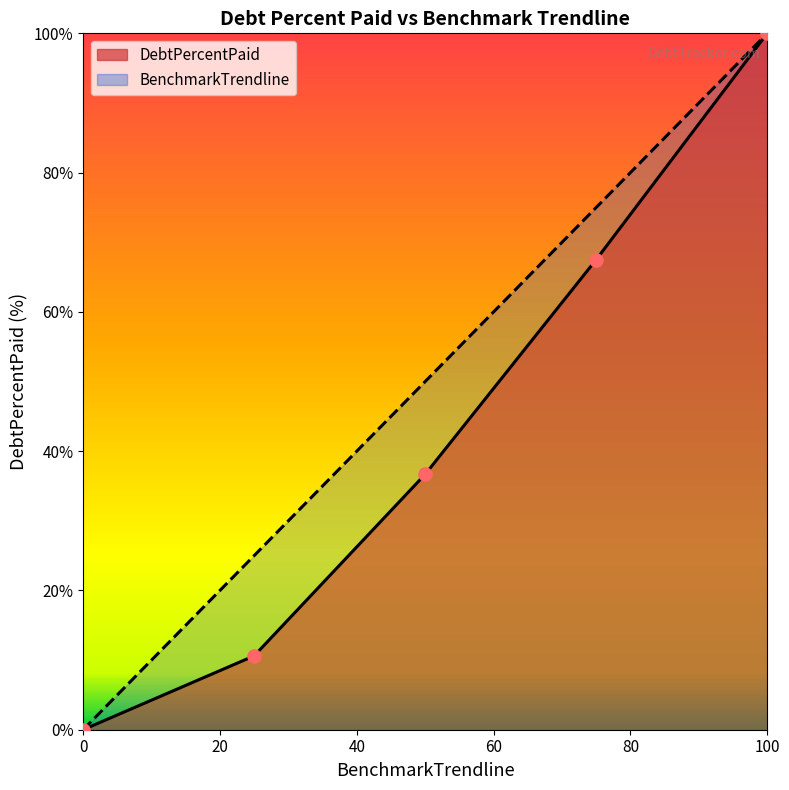

Which series contains the lowest Y value?

DebtPercentPaid